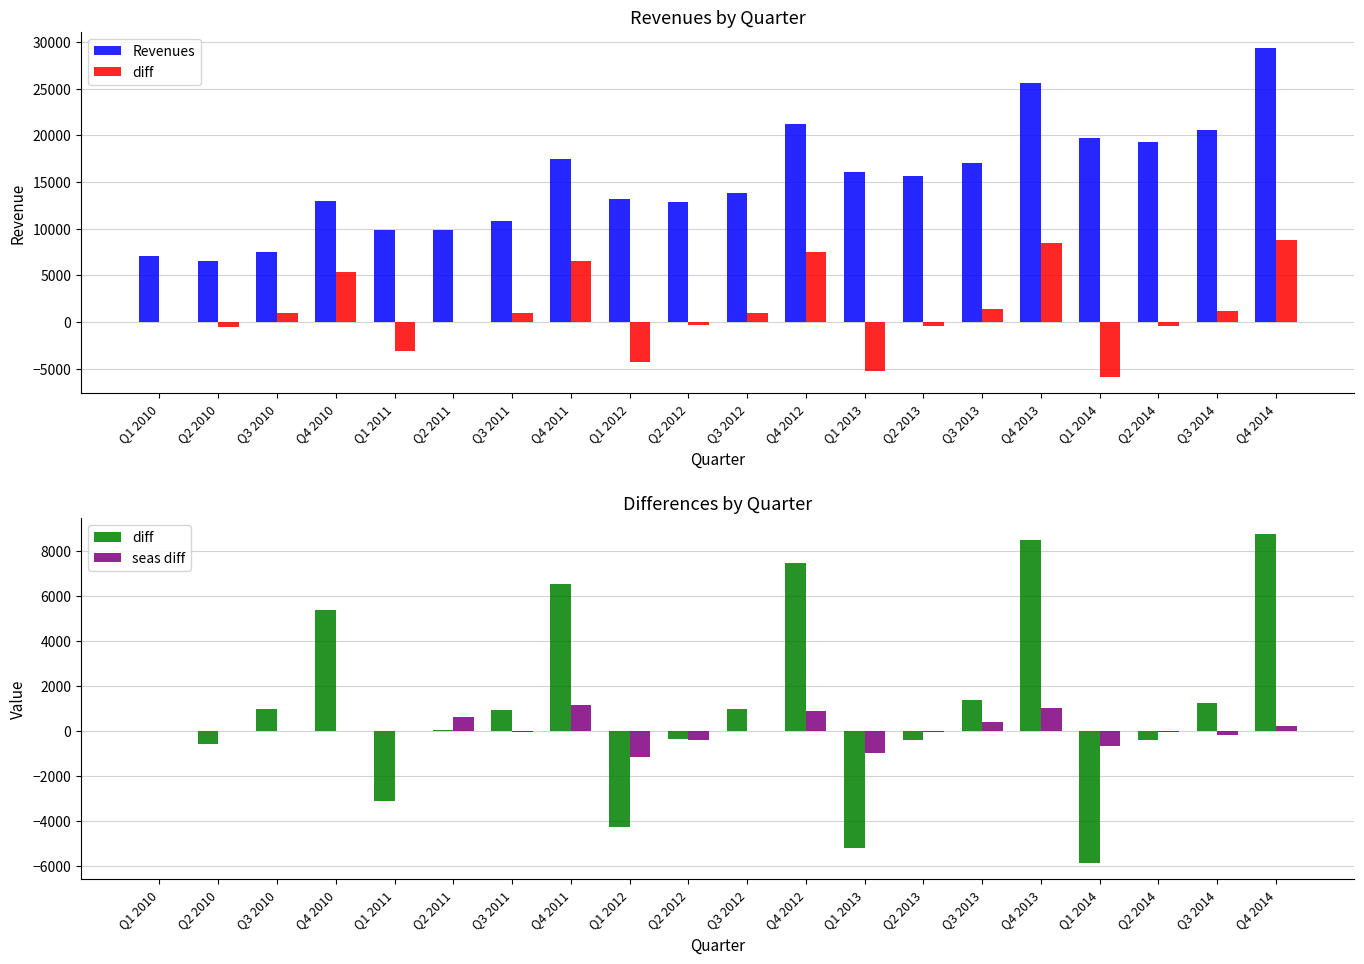

Is the value of Revenues at Q4 2011 greater than the value of seas diff at Q3 2012?

Yes